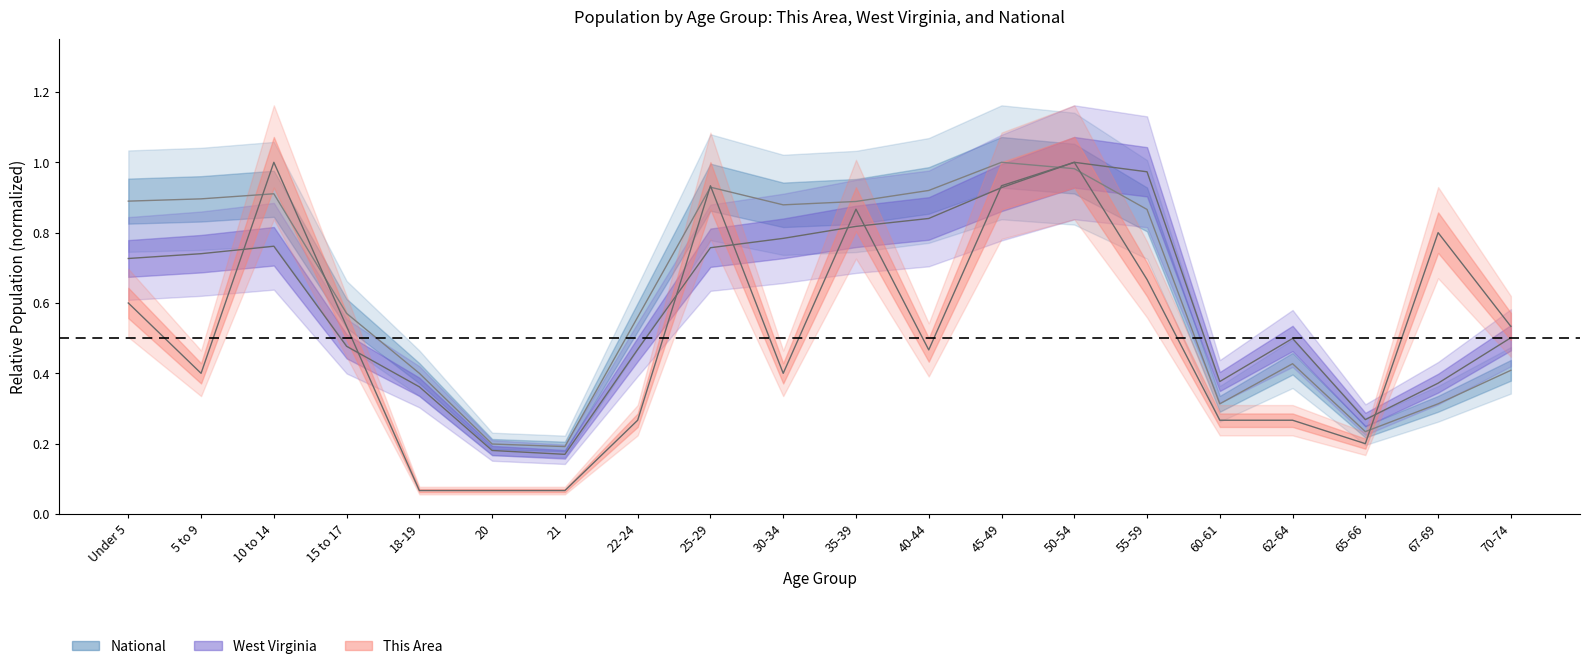

At which category does the chart reach its peak across all series?

10 to 14